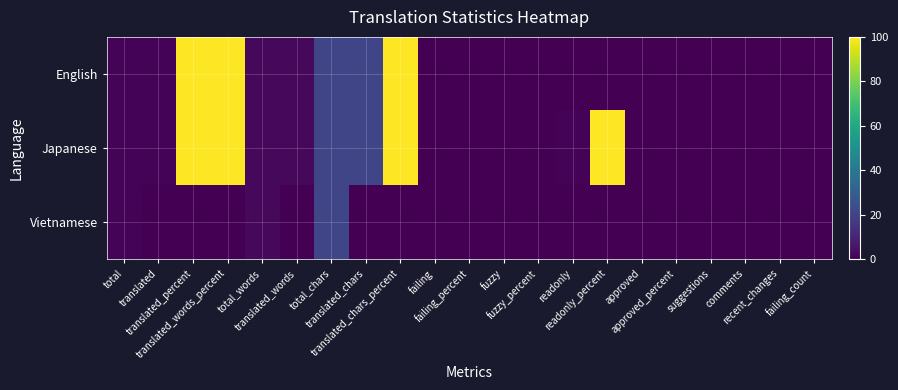

List the series in order of their peak value, lowest first.

Vietnamese, English, Japanese